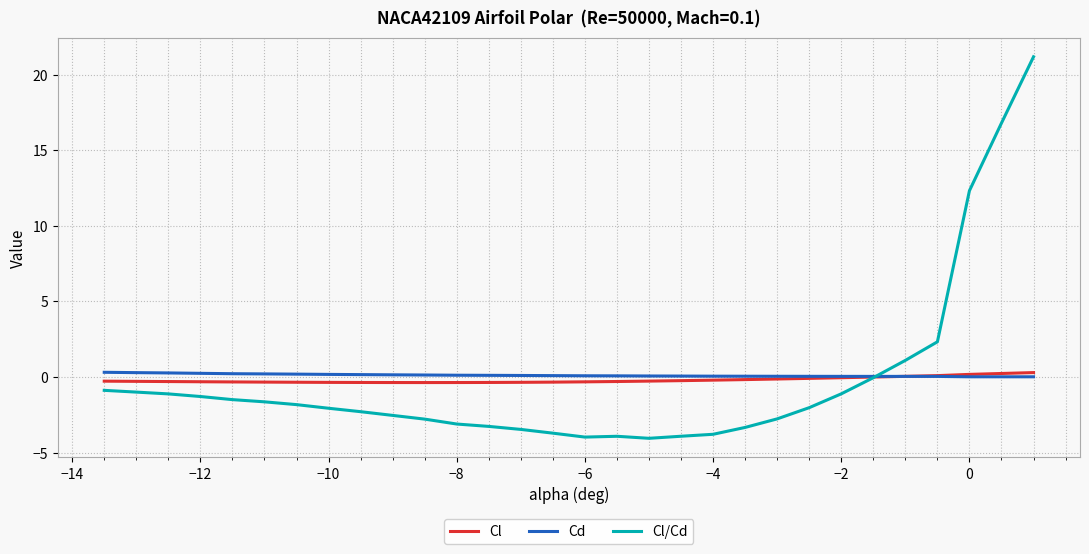

Which series has the widest spread of values?

Cl/Cd